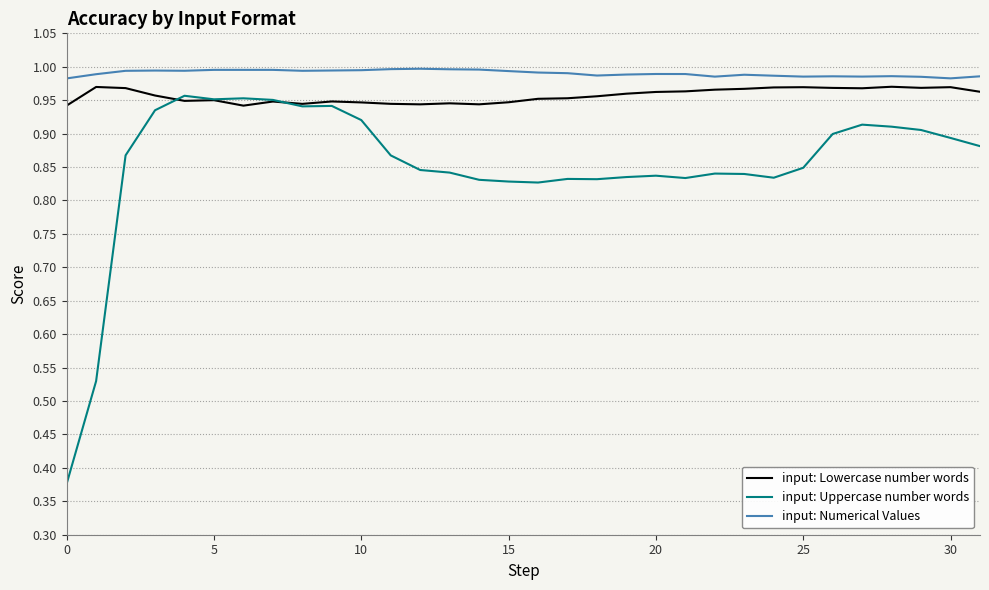

List the series in order of their overall mean, lowest first.

input: Uppercase number words, input: Lowercase number words, input: Numerical Values